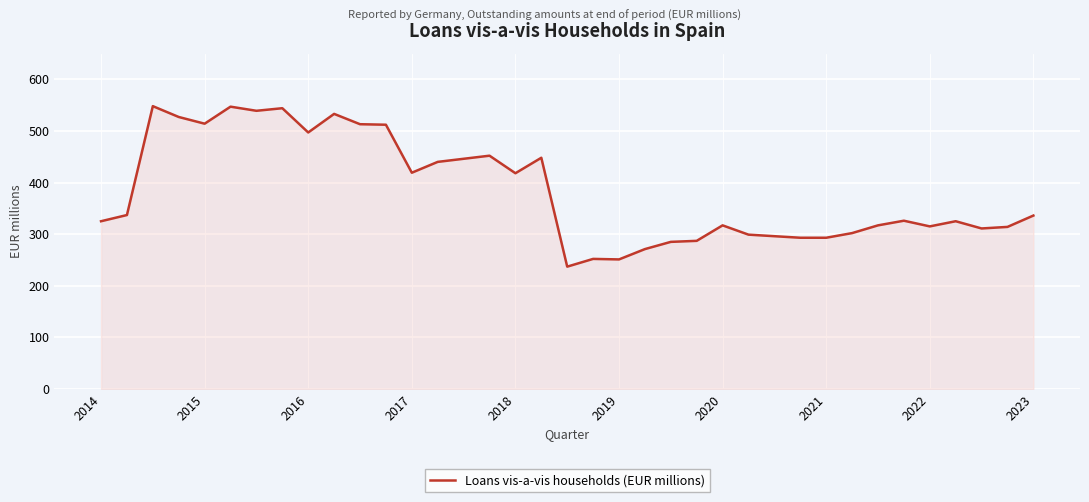

What is the minimum value shown in the chart?

237